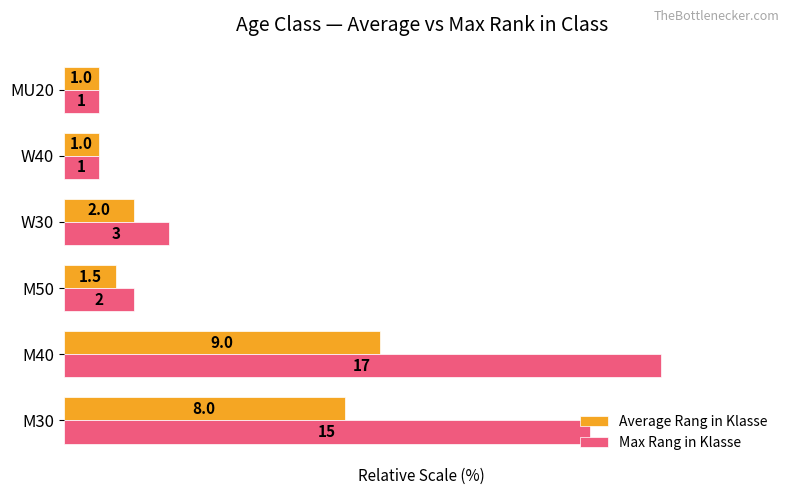

List the series in order of their peak value, lowest first.

Average Rang in Klasse, Max Rang in Klasse